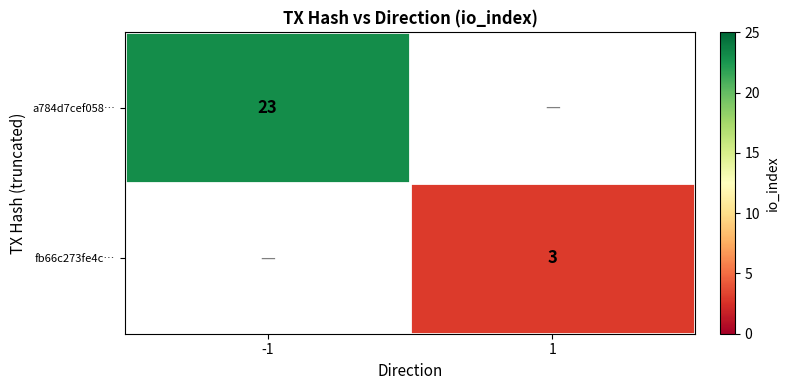

Is the value of a784d7cef058… at -1 greater than the value of fb66c273fe4c… at 1?

Yes